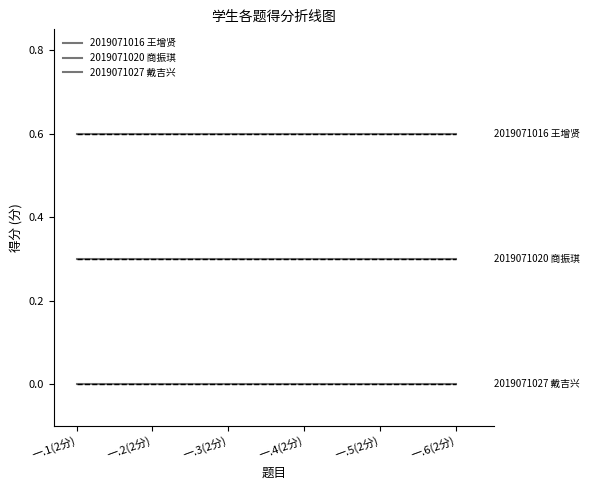

What is the value of the 2019071020 商振琪 point at the 4th from the left?

0.3